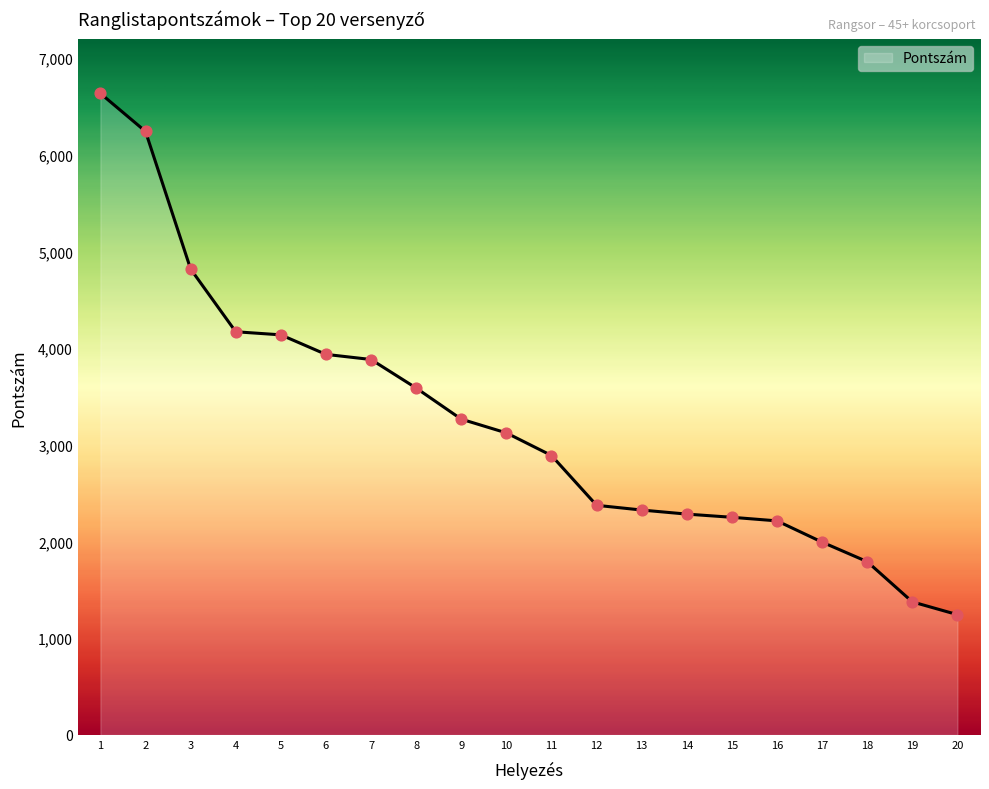

Which has a higher value, 8 or 19?

8